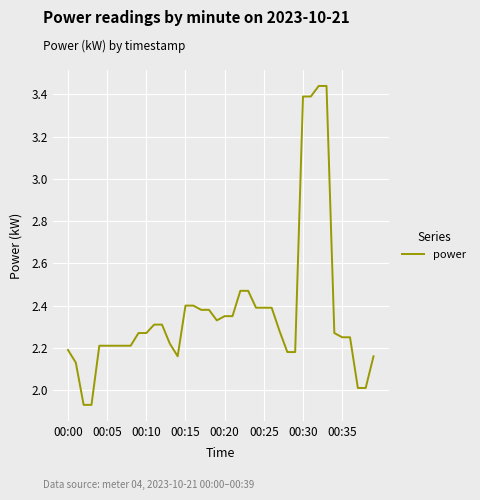

What is the difference between the maximum and minimum values?

1.5